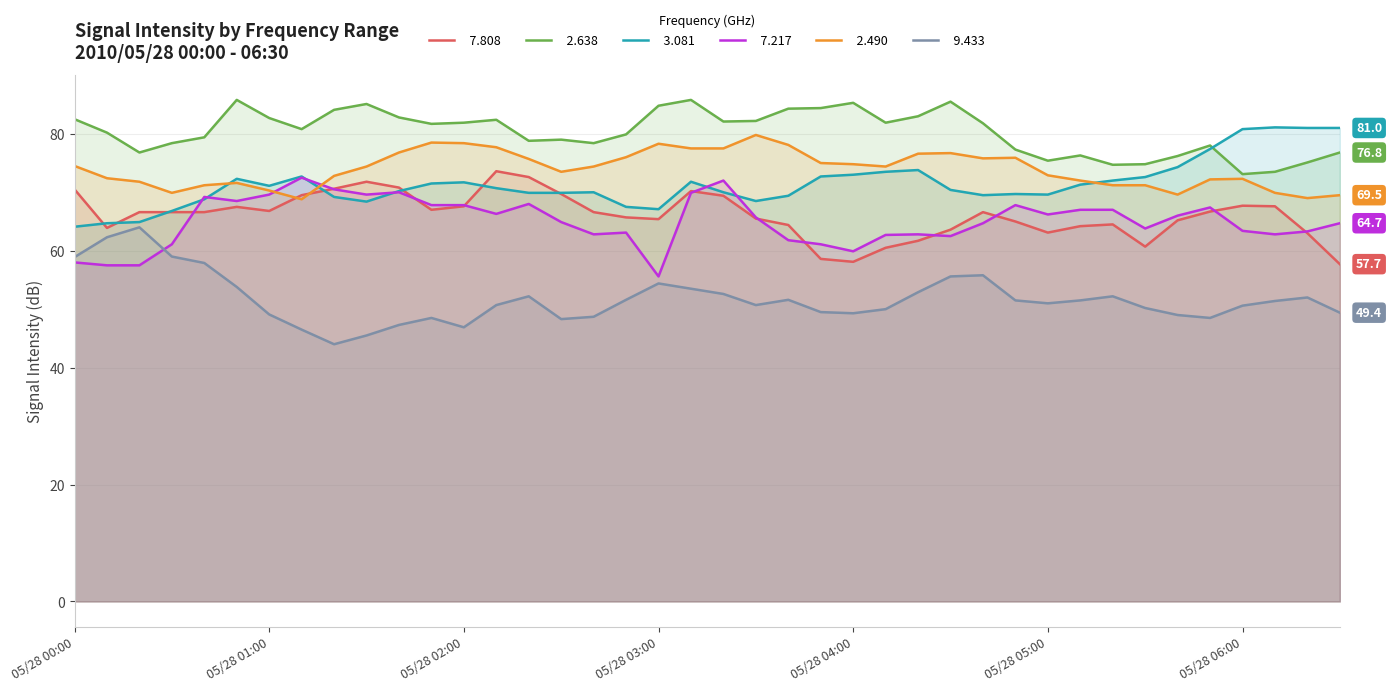

True or false:   2.490 and   9.433 intersect in this chart.

False